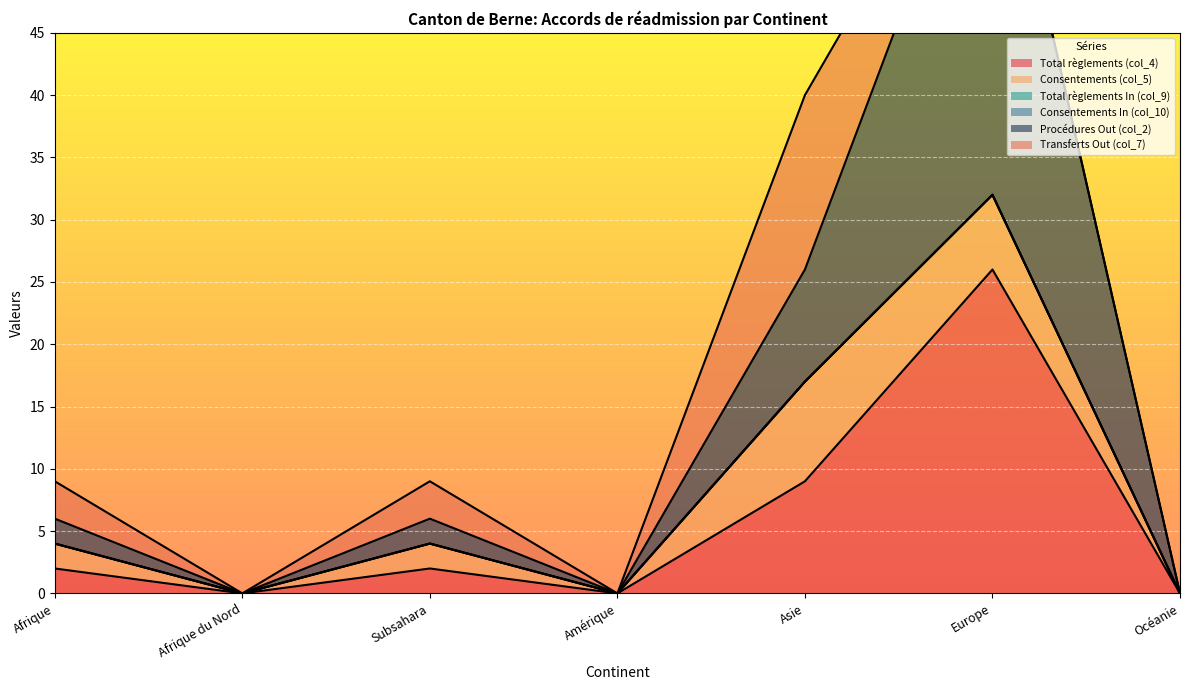

True or false: Consentements In (col_10) and Total règlements In (col_9) intersect in this chart.

False